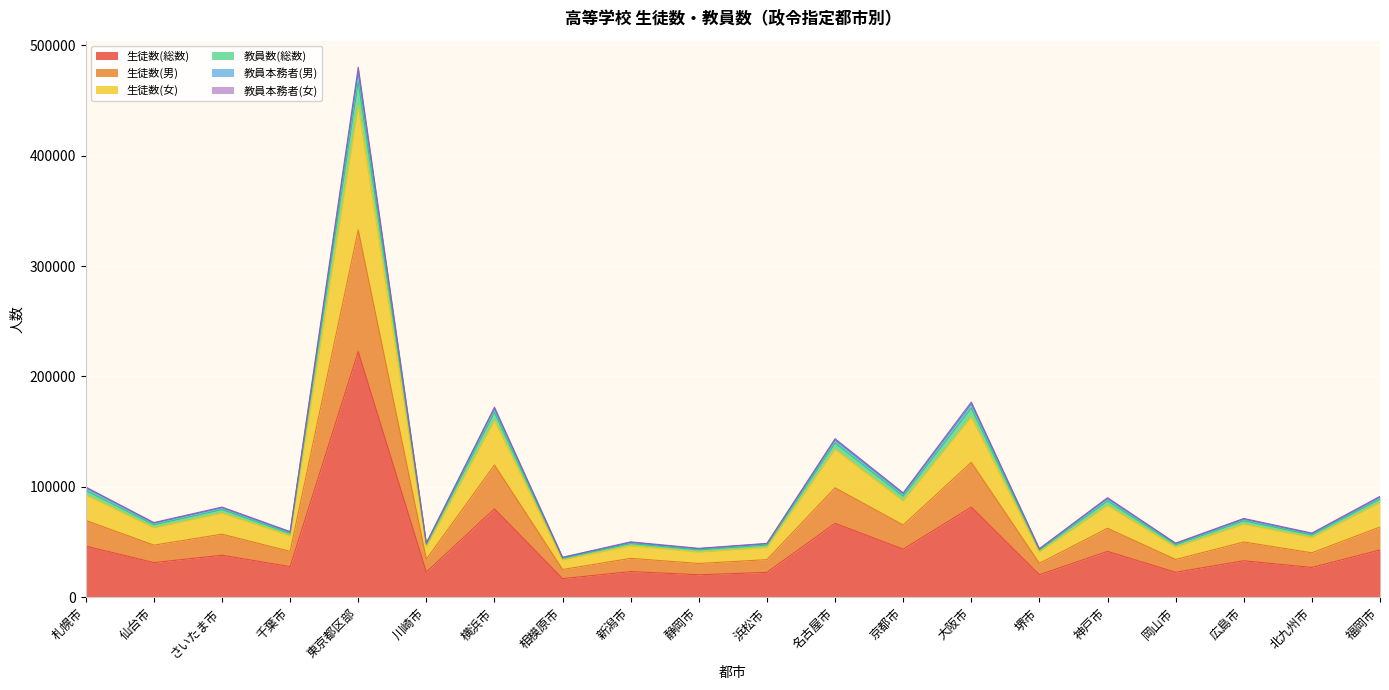

Is it true that 生徒数(総数) equals 22334 at 神戸市?

False